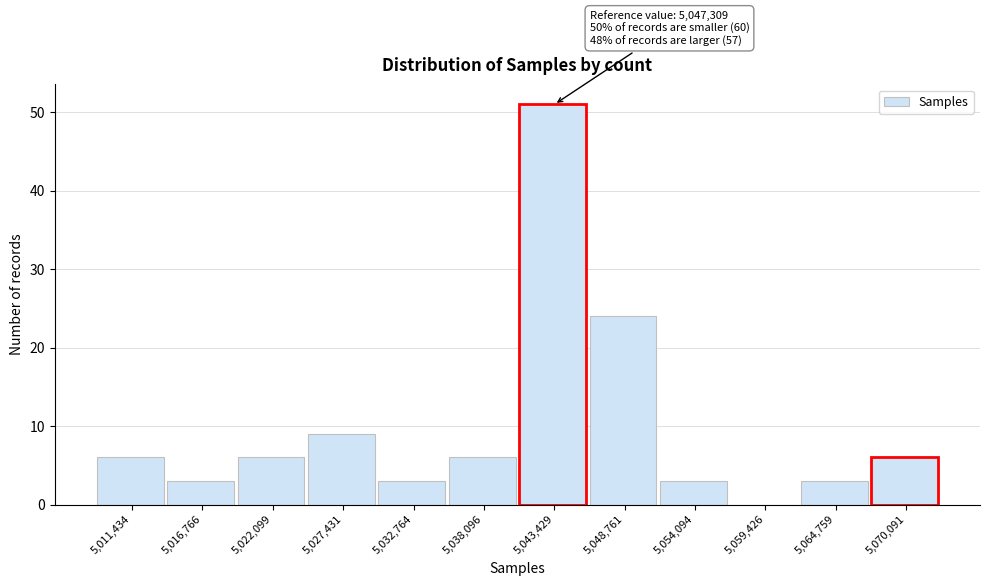

Reading left to right, what are all the values shown in this chart?

5,011,434=6	5,016,766=3	5,022,099=6	5,027,431=9	5,032,764=3	5,038,096=6	5,043,429=51	5,048,761=24	5,054,094=3	5,059,426=0	5,064,759=3	5,070,091=6